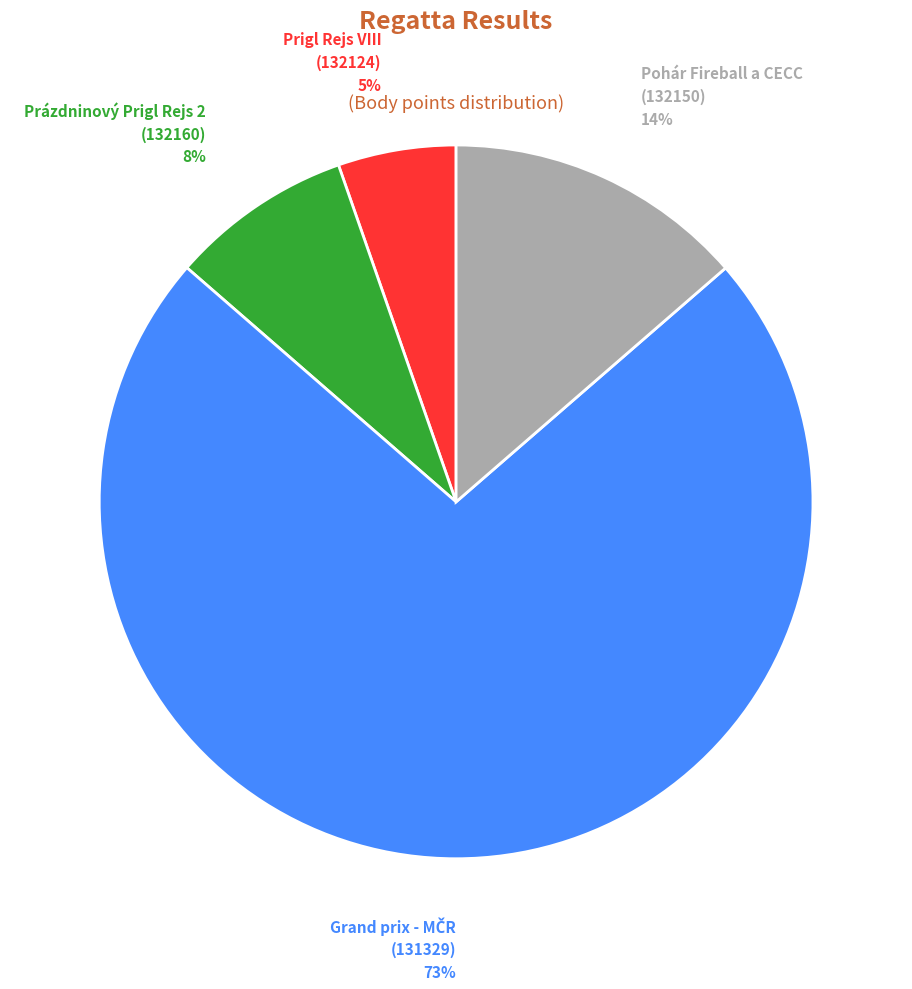

Approximately how many times larger is the value at Prigl Rejs VIII (132124) compared to Prázdninový Prigl Rejs 2 (132160)?

0.6